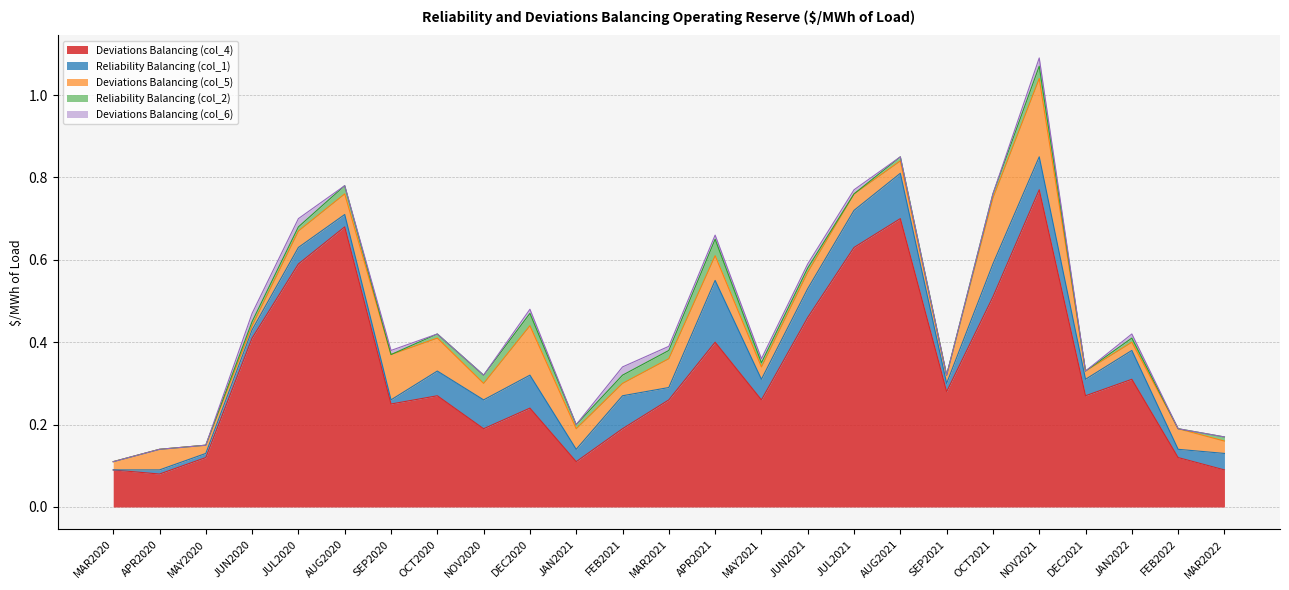

Which has a higher value, JUL2021 or MAR2021?

JUL2021